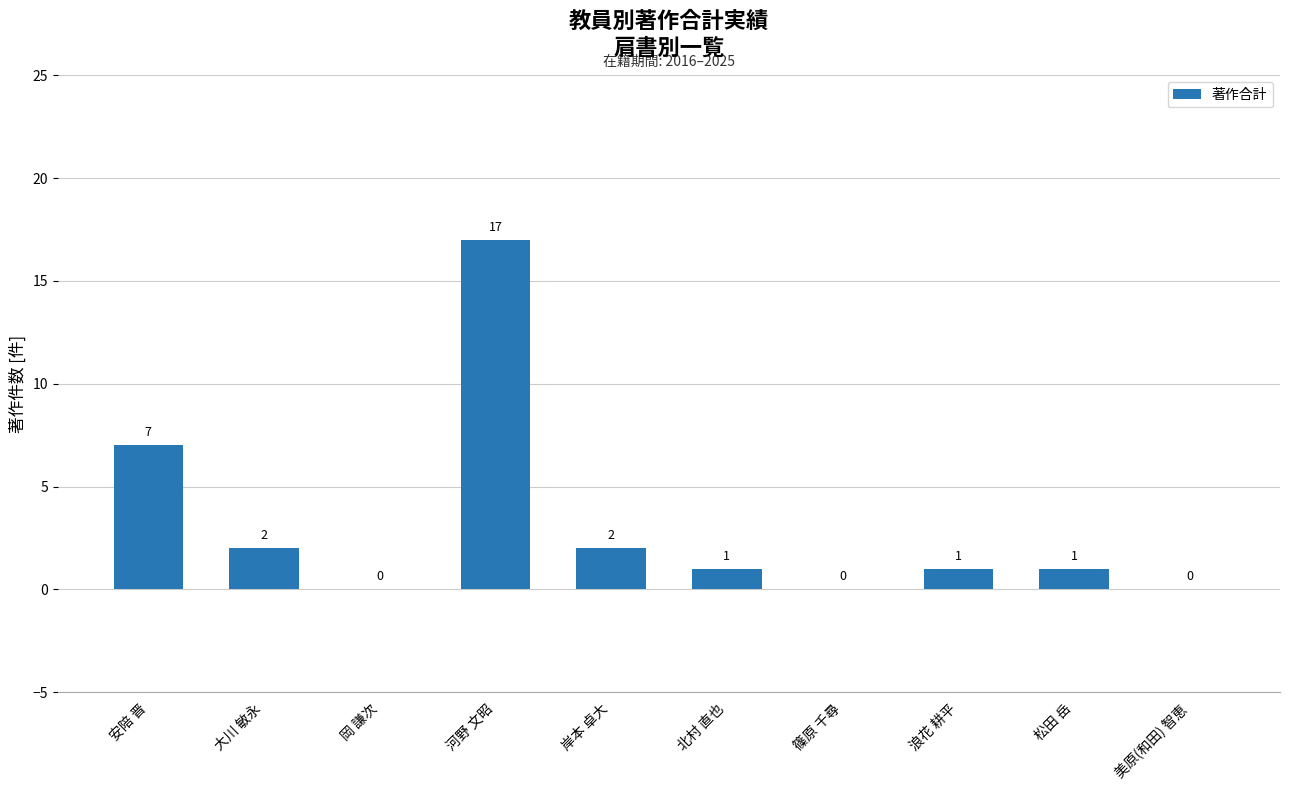

Which has a higher value, 浪花 耕平 or 大川 敏永?

大川 敏永